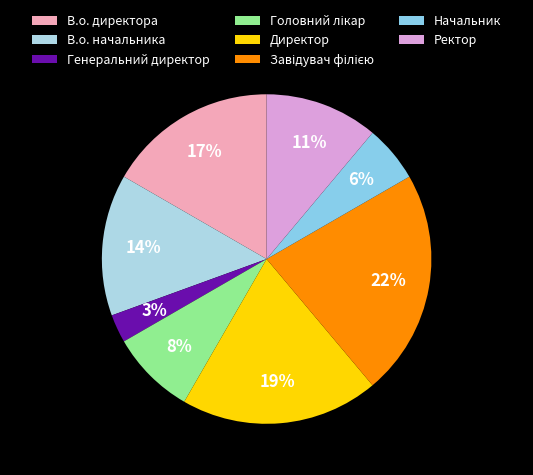

To the nearest percent, what is the difference between the Генеральний директор and Ректор slice percentages?

8%